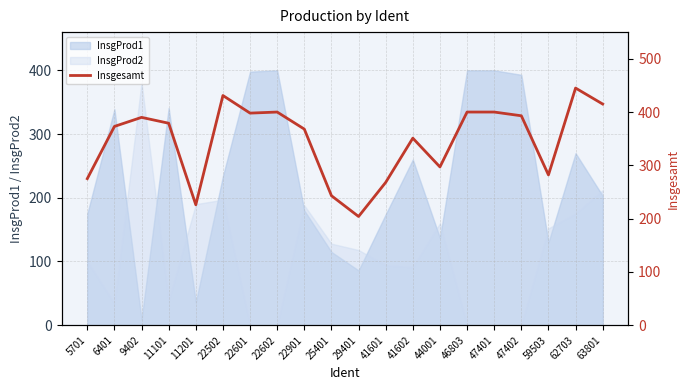

How many values exceed 379?

9